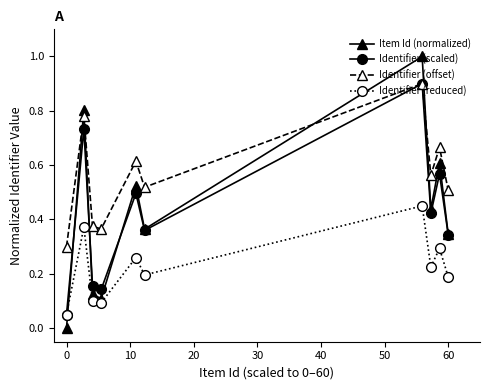

Which series has the largest range (max minus min)?

Item Id (normalized)